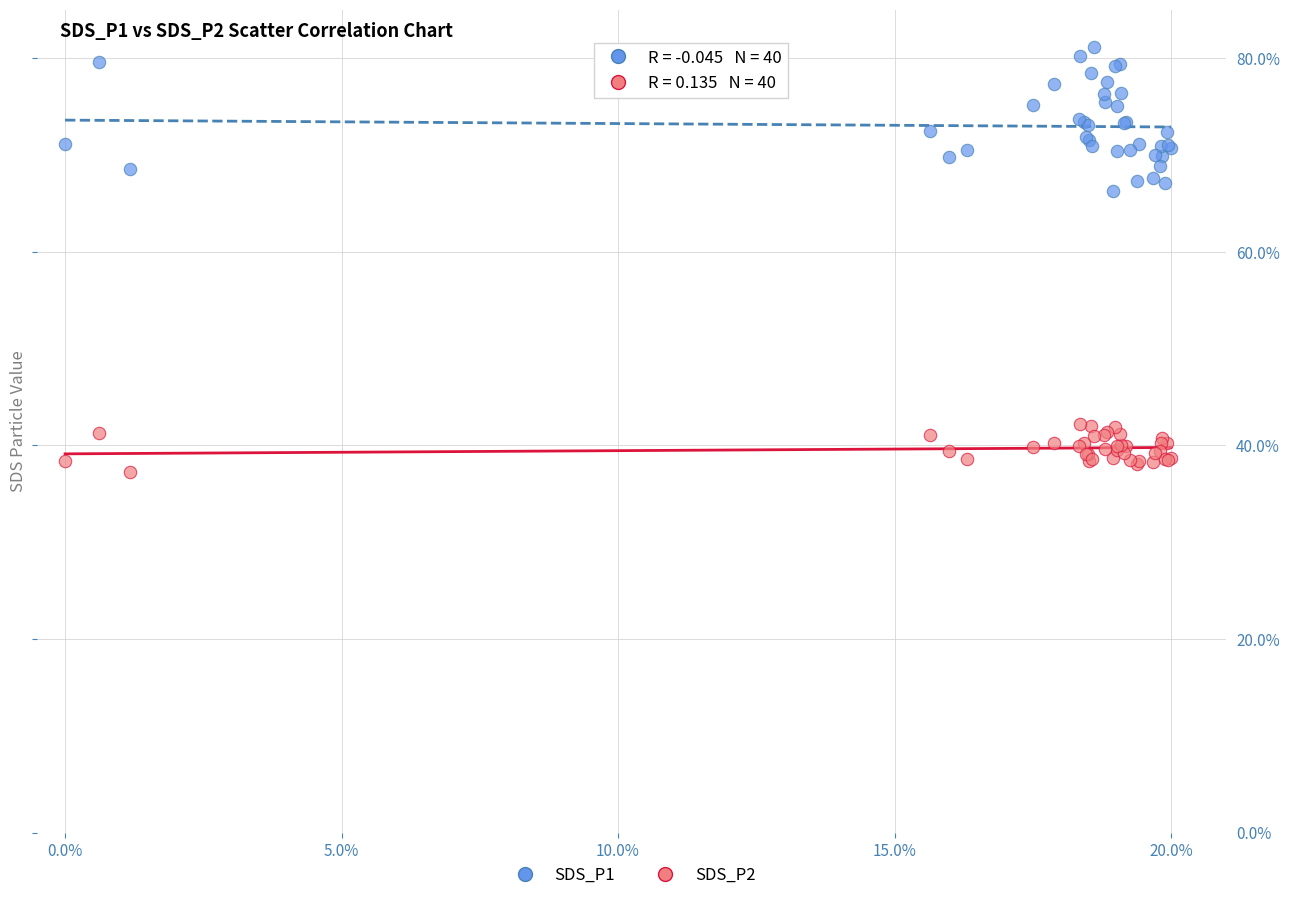

What are all the series names shown in the legend?

SDS_P1, SDS_P2